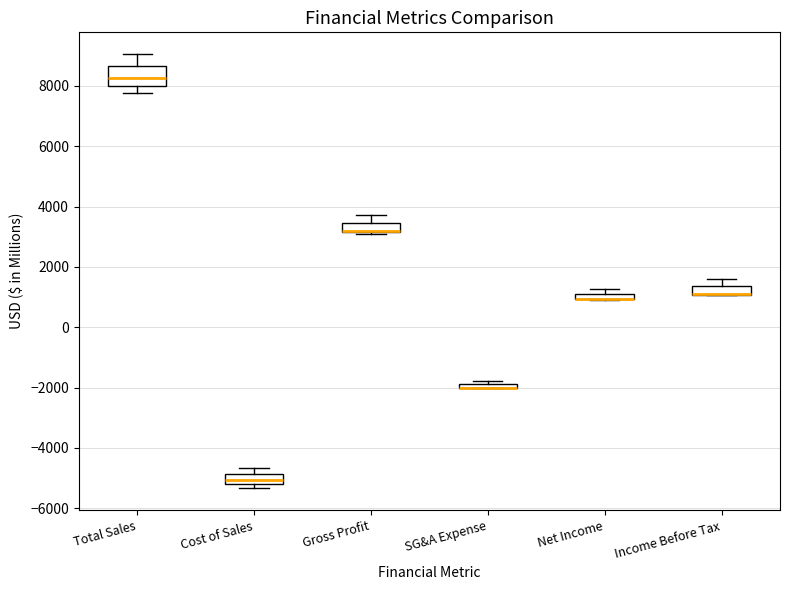

Where does the lower whisker of the box for Total Sales end on the y-axis? The values are not printed on the chart, so give them approximately, as read against the axis.

7800